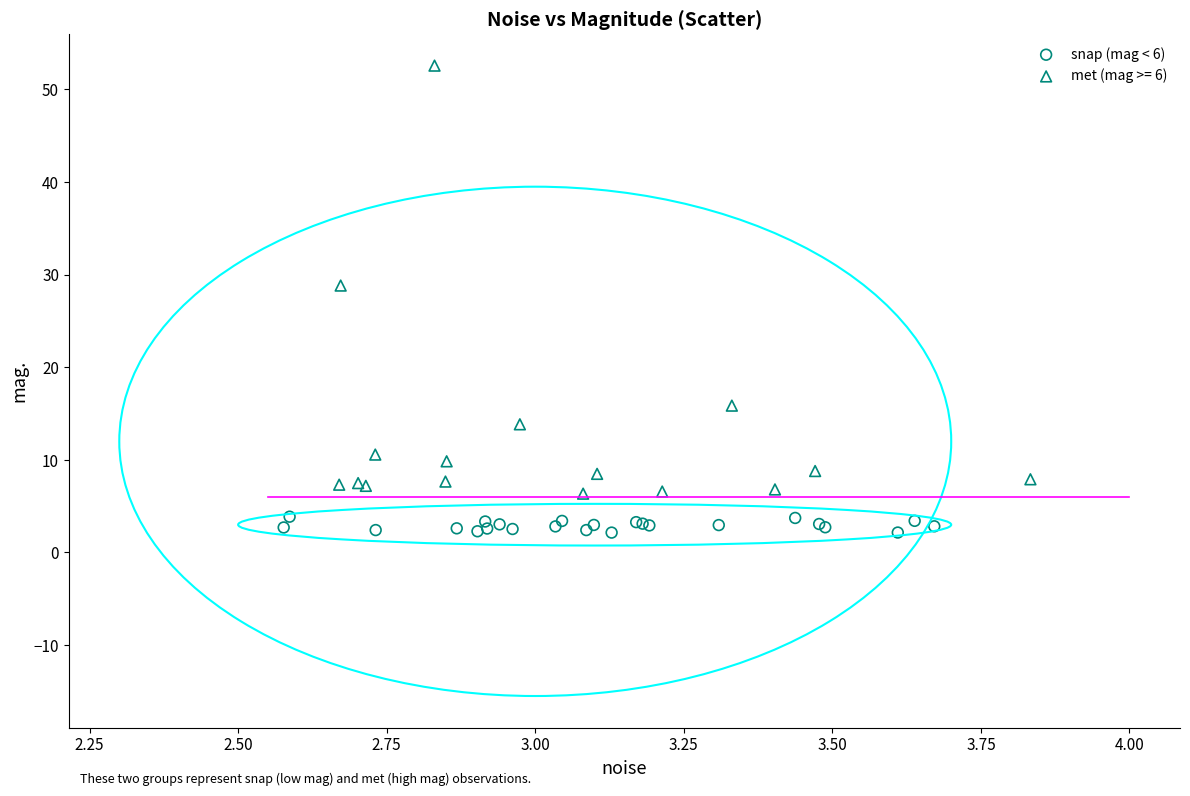

Which series has the largest Y range (max minus min)?

met (mag >= 6)